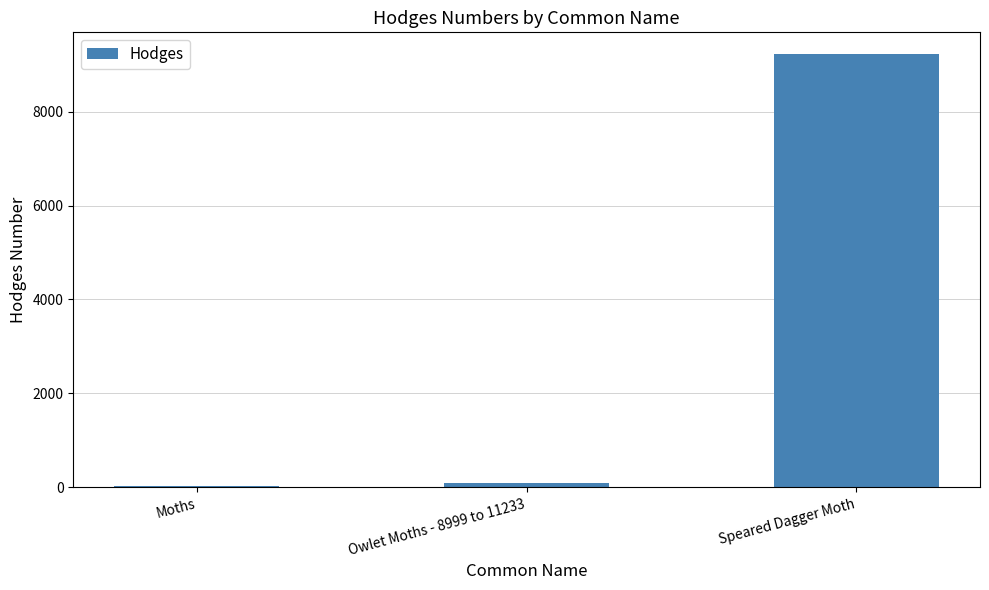

What is the change in value from Moths to Owlet Moths - 8999 to 11233?

+64.5